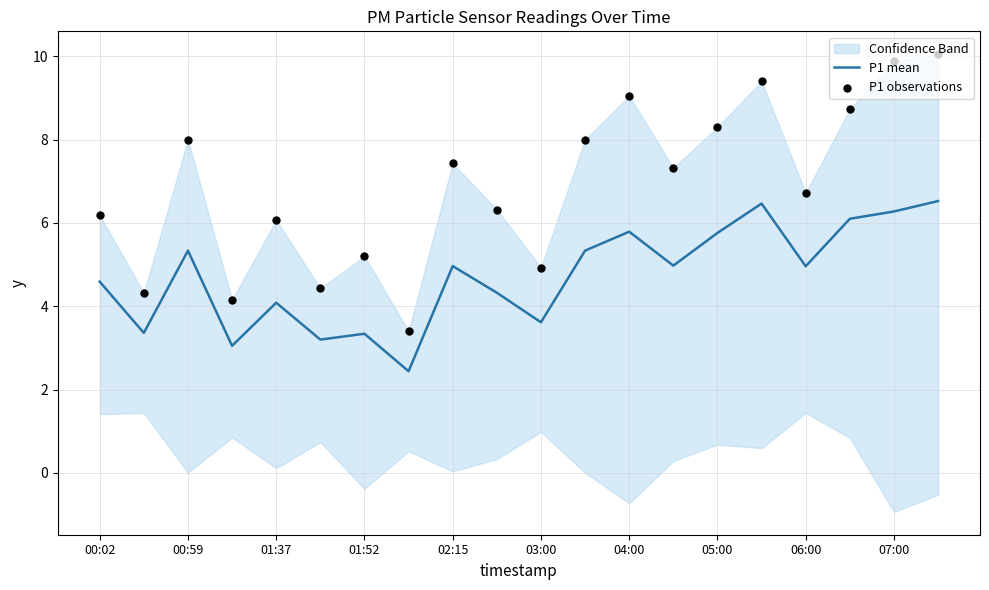

At how many categories does at least one series exceed 6?

14